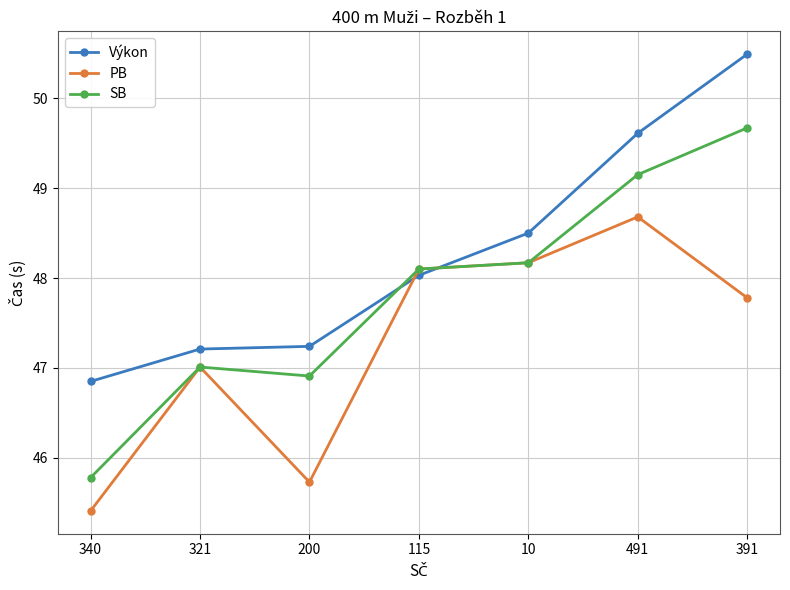

What is the difference between the highest and lowest values at 321?

0.2